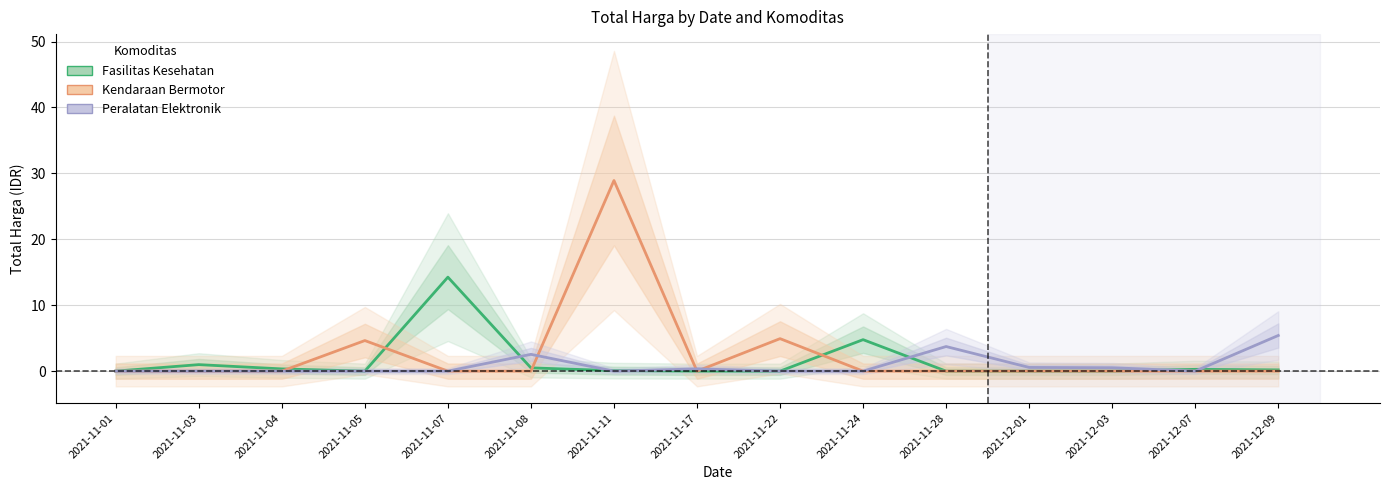

True or false: Kendaraan Bermotor has a value of 39.0 at 2021-11-11.

False